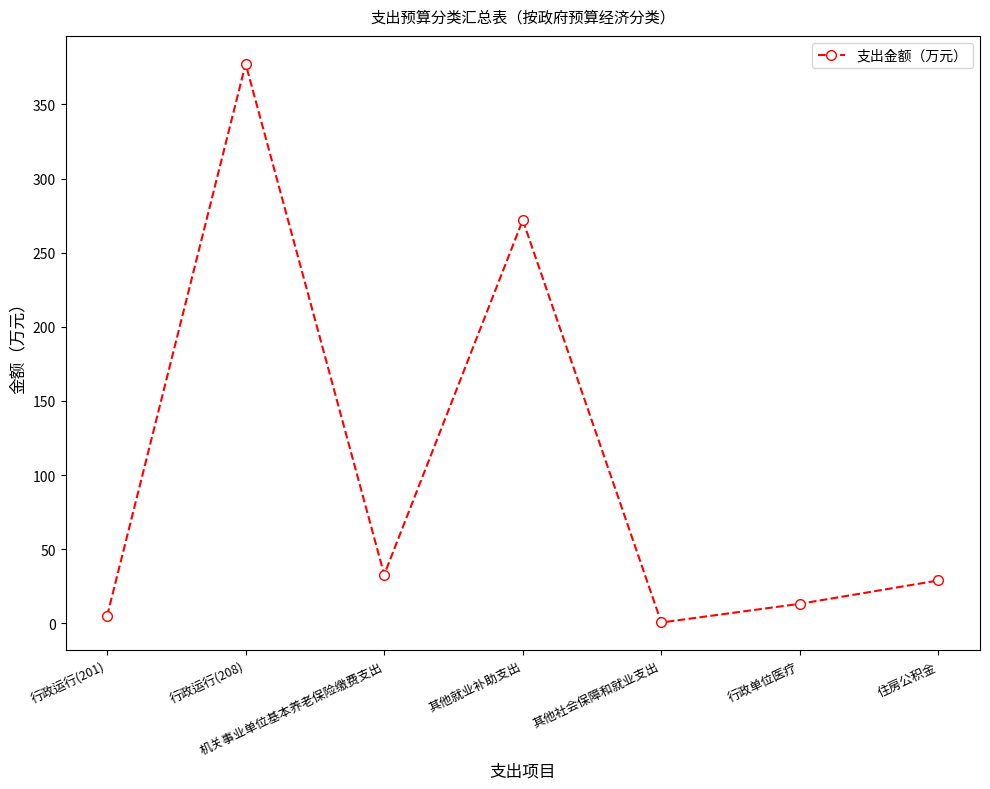

Which label corresponds to the largest value in the chart?

行政运行(208)